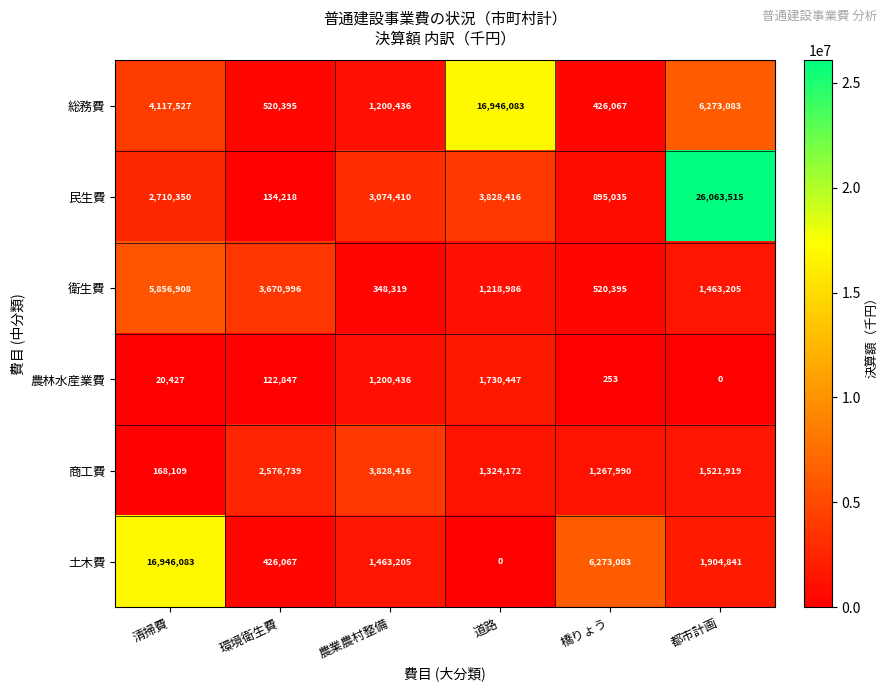

At how many categories does at least one series exceed 1199967?

6